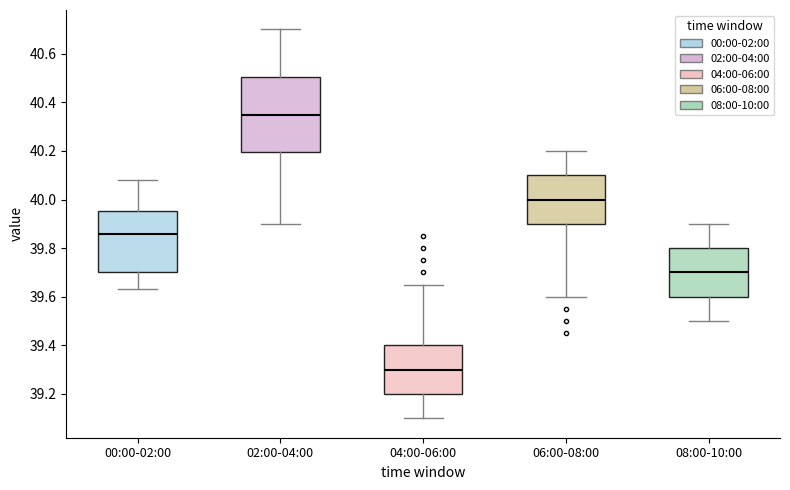

Which box's median line is the lowest?

04:00-06:00